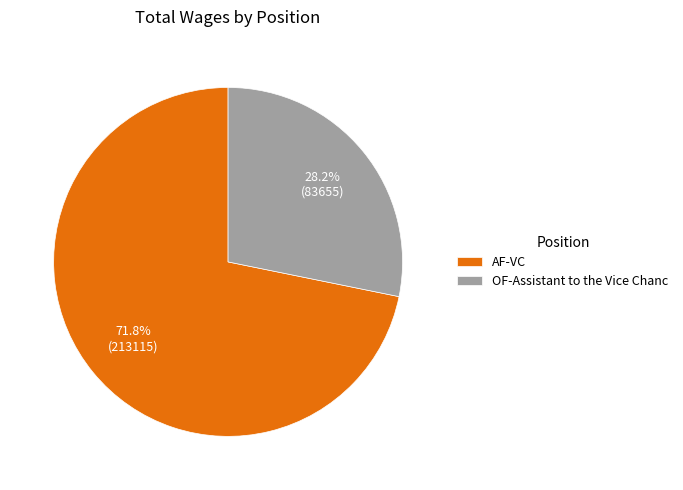

Rank the categories by value from lowest to highest.

OF-Assistant to the Vice Chanc, AF-VC